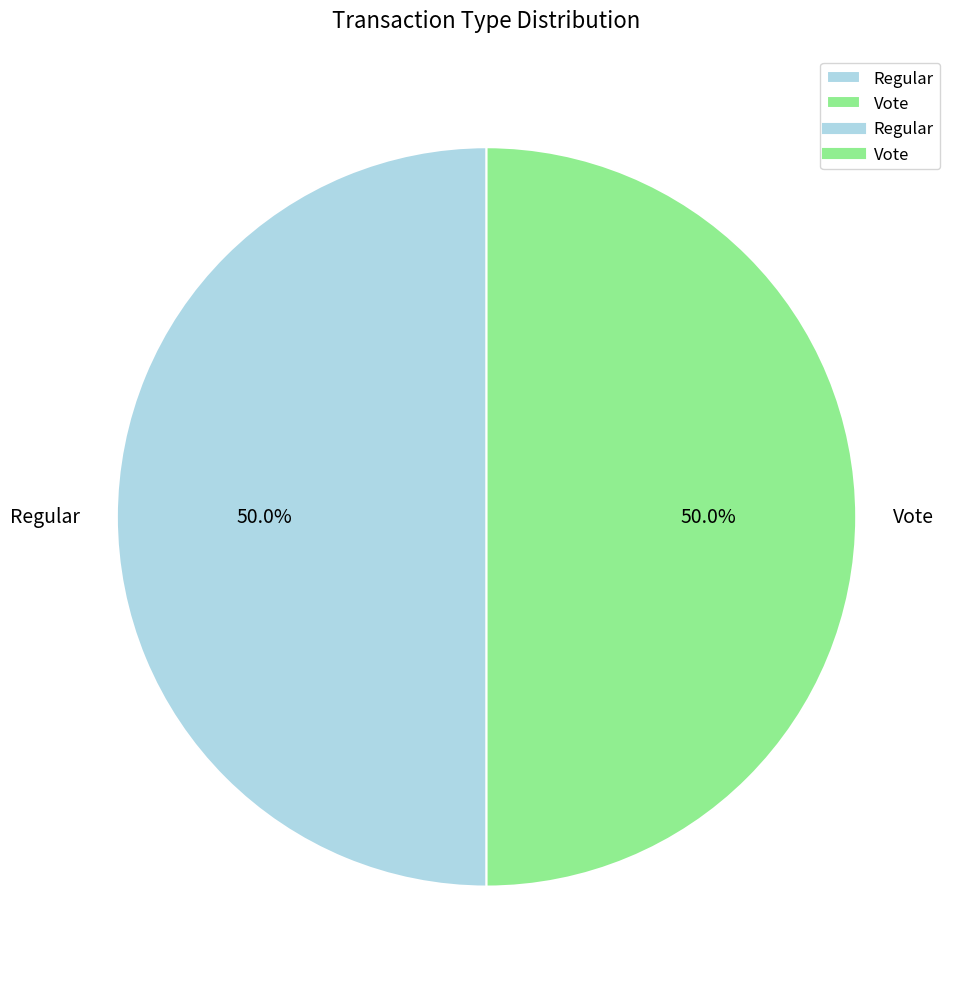

True or false: Vote accounts for 59% of the total.

False